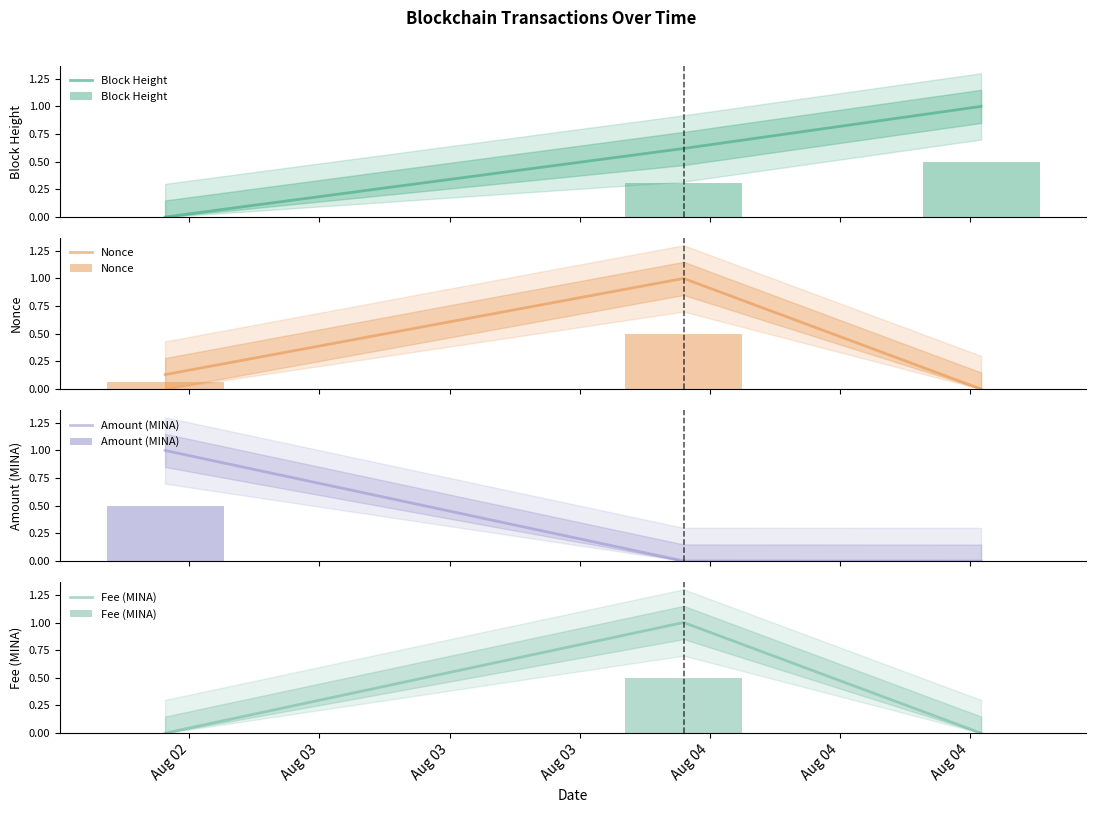

How many positive values does the Block Height series have?

2